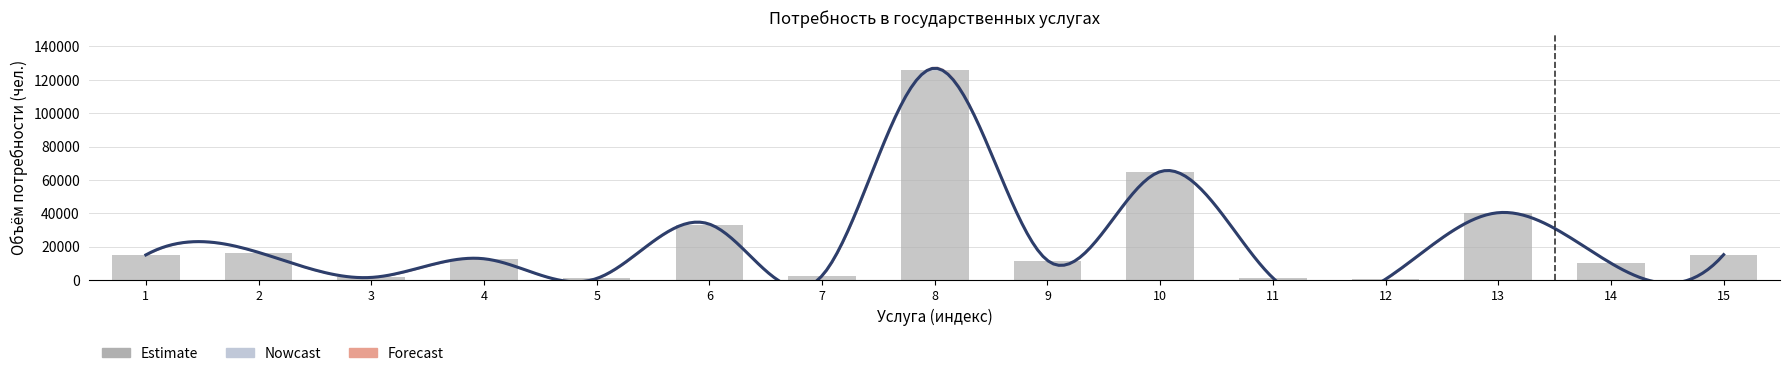

What is the change in value from 8 to 10?

-61598